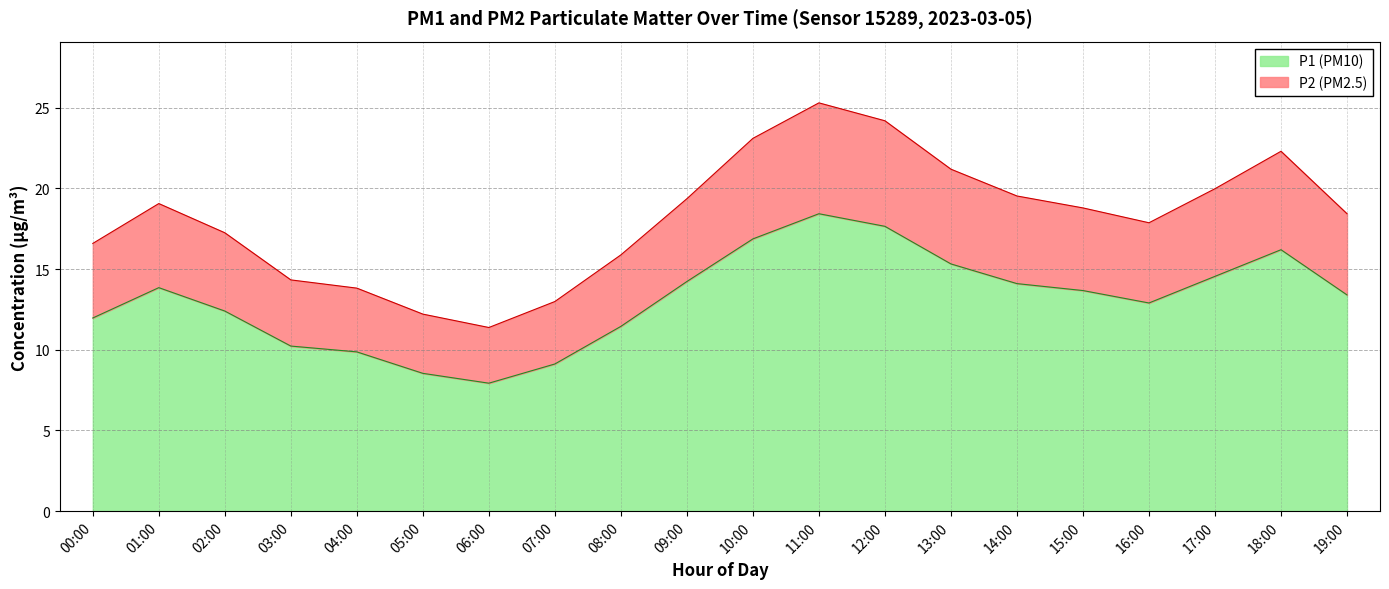

Reading right to left, what are all the values shown in this chart?

P1: 13.4	16.2	14.6	12.9	13.7	14.1	15.3	17.6	18.4	16.9	14.2	11.4	9.1	7.9	8.5	9.9	10.2	12.4	13.8	12.0
P2: 18.4	22.3	20.0	17.9	18.8	19.5	21.2	24.2	25.3	23.1	19.4	15.9	13.0	11.4	12.2	13.8	14.3	17.2	19.1	16.6